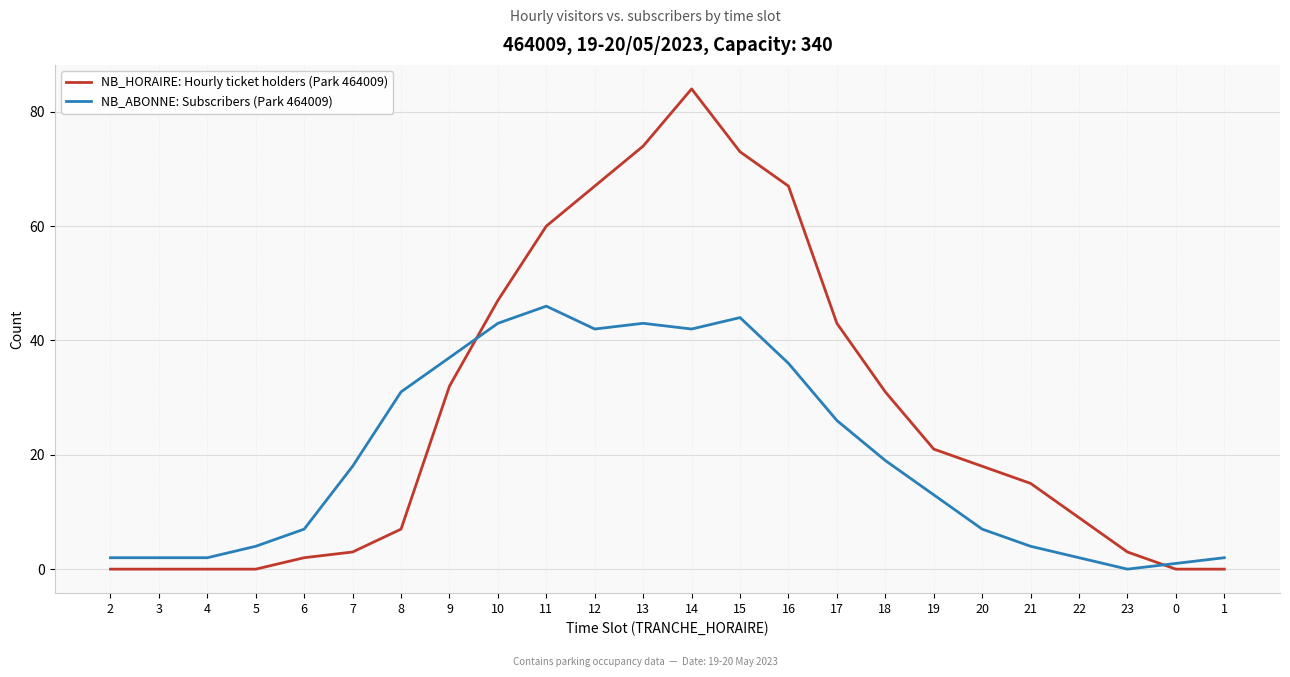

What is the total value across all series at 13?

117